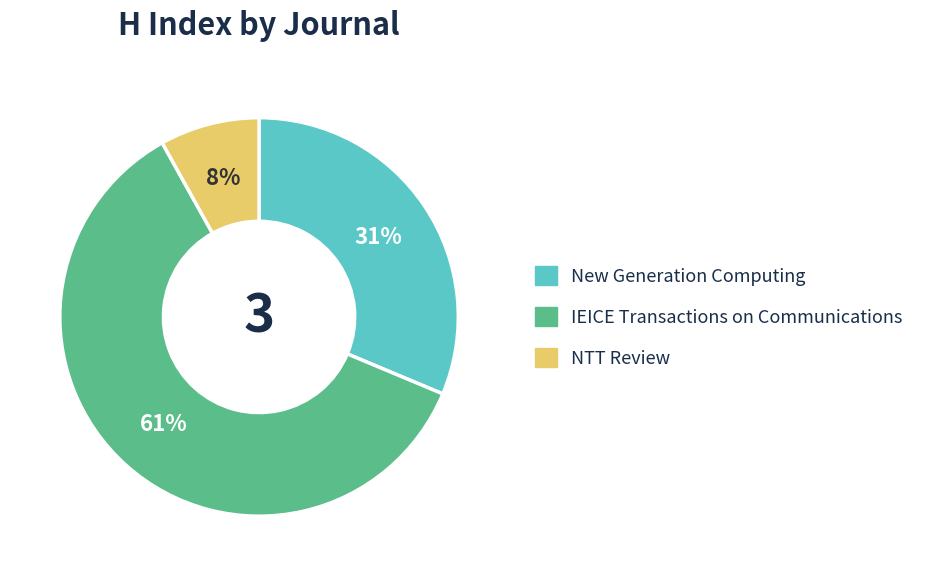

Is it true that IEICE Transactions on Communications is 49% of the pie?

False